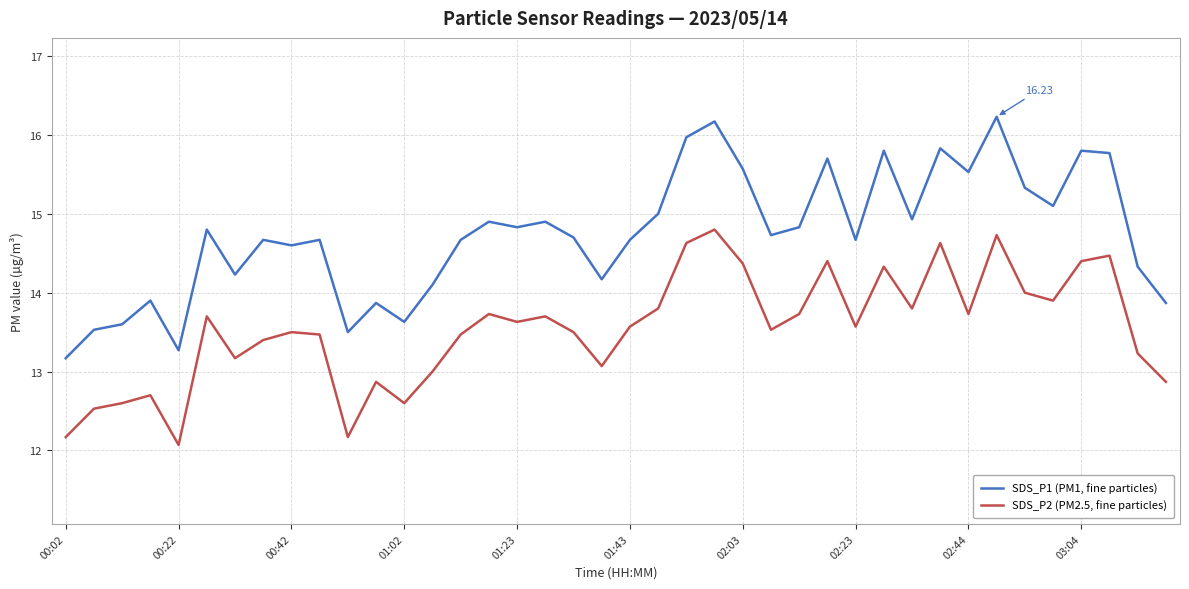

How many series are shown in this chart?

2